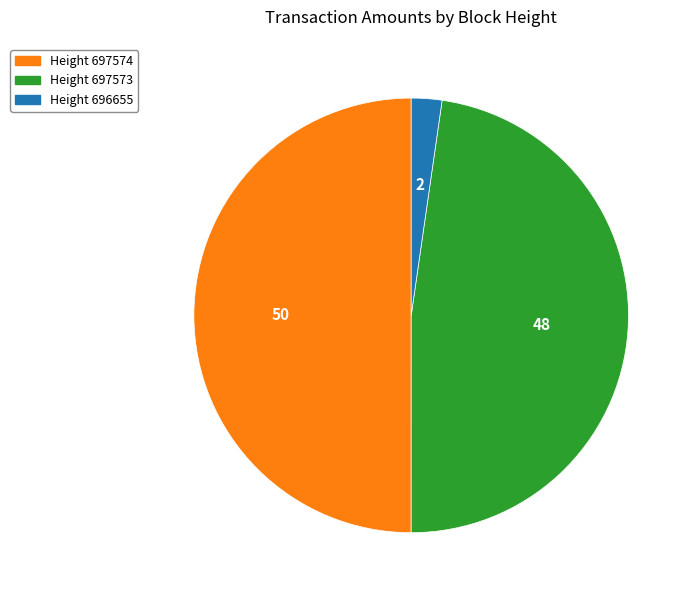

What is the largest slice in the pie chart?

697574